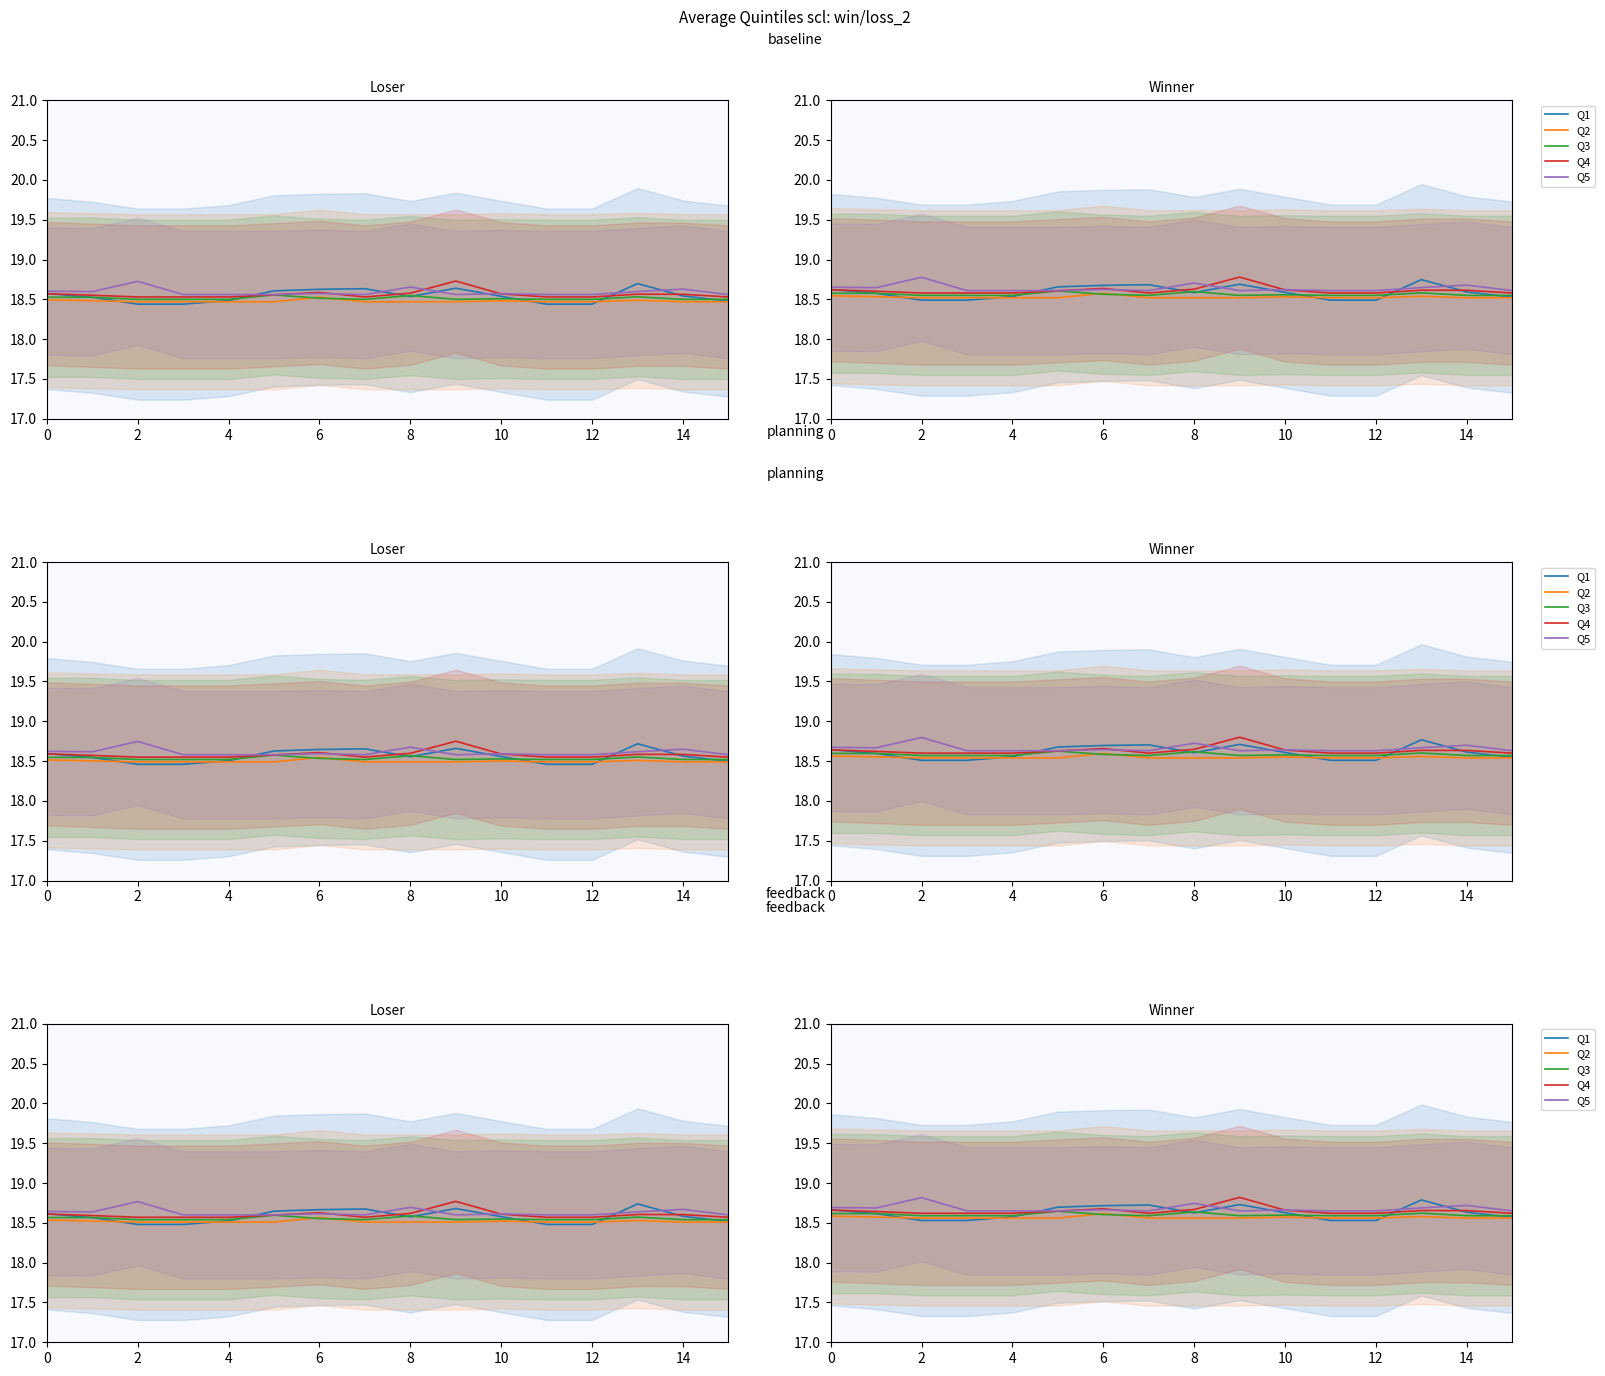

How many interior local valleys does the Q1 series have?

1